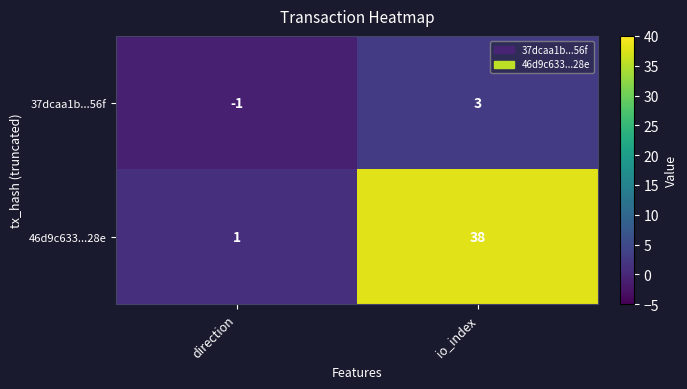

At how many categories does at least one series exceed 28?

1